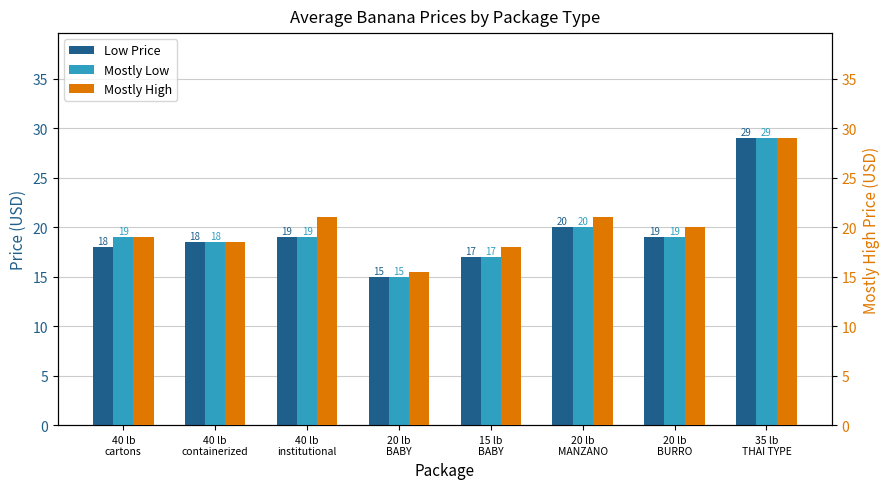

Which series has the widest spread of values?

Low Price